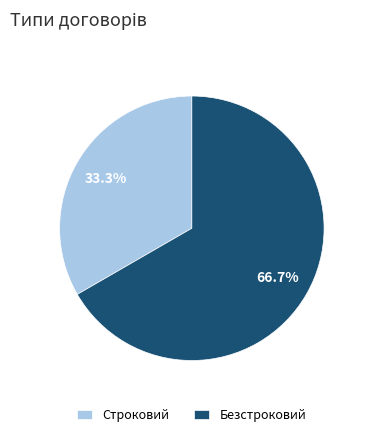

Combined, what portion of the pie is Строковий and Безстроковий?

100.0%